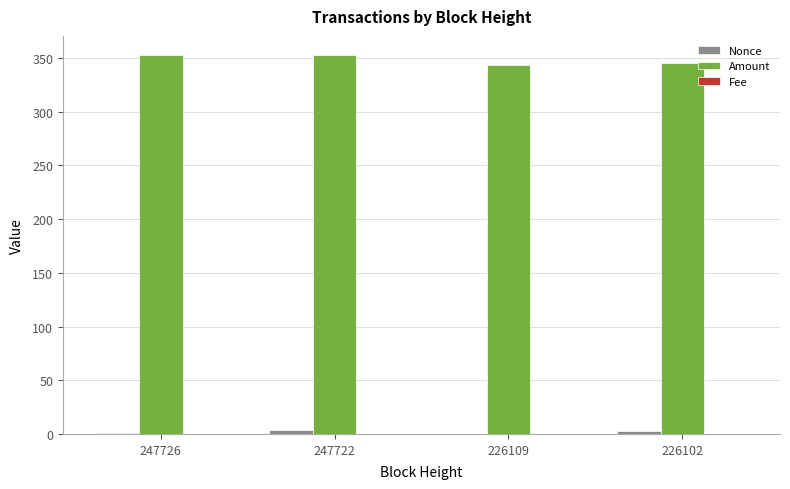

Is the value of Amount at 226109 greater than the value of Nonce at 247726?

Yes